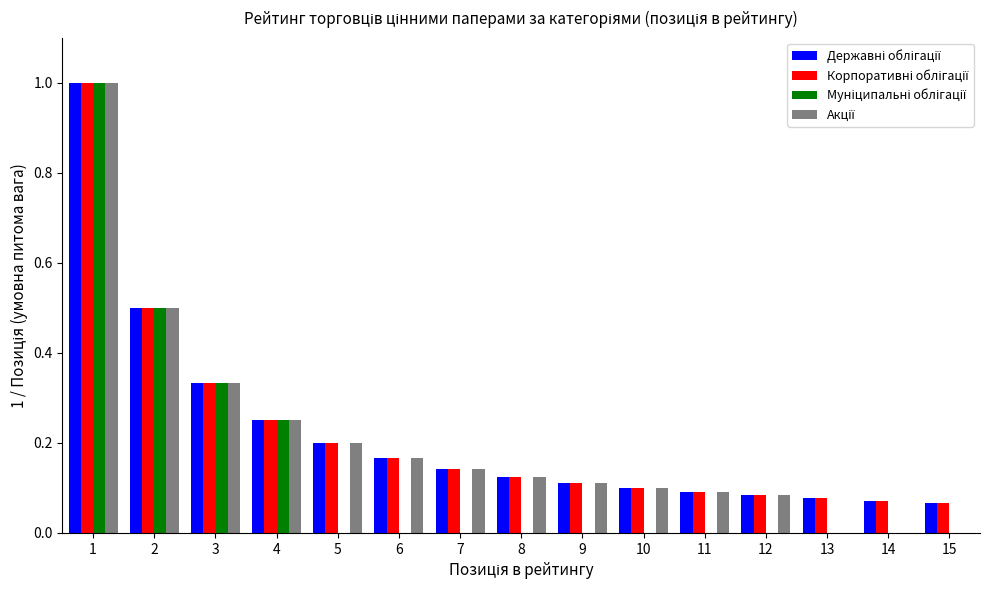

What is the greatest value displayed?

1.0